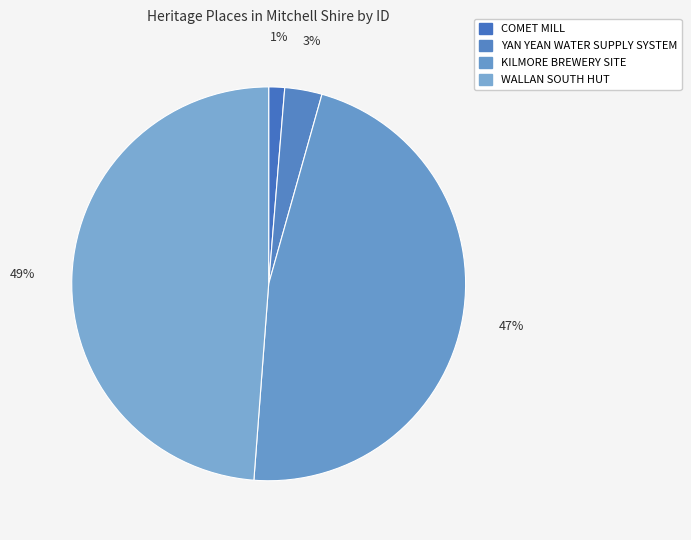

To the nearest percent, what percentage of the pie is WALLAN SOUTH HUT?

49%